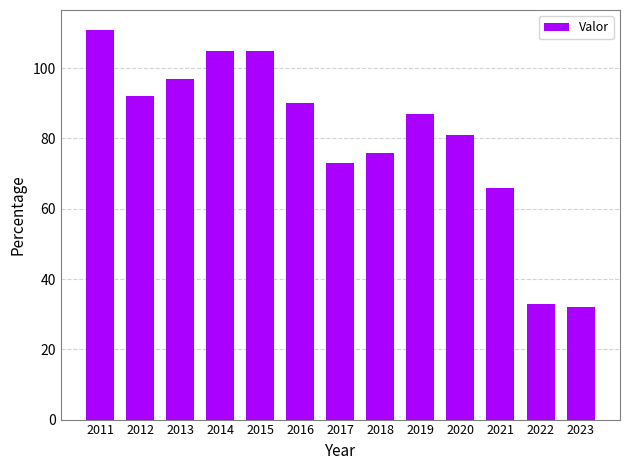

What is the change in value from 2015 to 2022?

-72